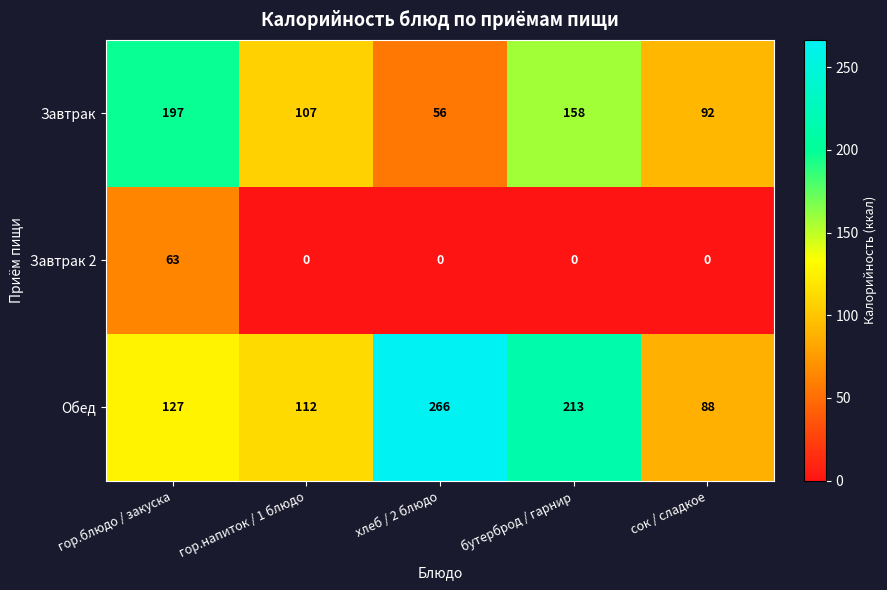

Reading left to right, list all the values displayed in this chart.

Завтрак: гор.блюдо / закуска=197	гор.напиток / 1 блюдо=107	хлеб / 2 блюдо=56	бутерброд / гарнир=158	сок / сладкое=92
Завтрак 2: гор.блюдо / закуска=63	гор.напиток / 1 блюдо=0	хлеб / 2 блюдо=0	бутерброд / гарнир=0	сок / сладкое=0
Обед: гор.блюдо / закуска=127	гор.напиток / 1 блюдо=112	хлеб / 2 блюдо=266	бутерброд / гарнир=213	сок / сладкое=88